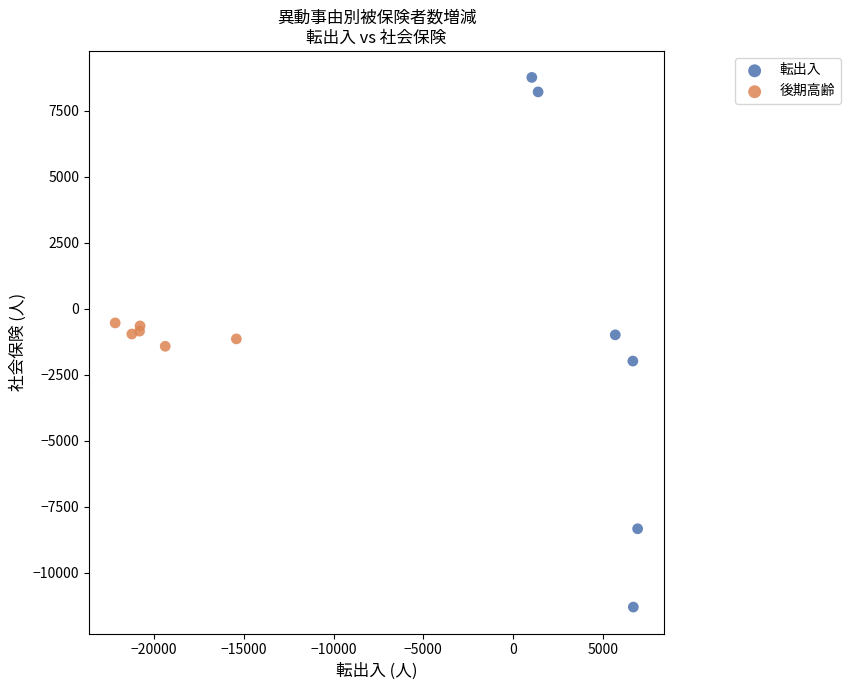

Which series contains the lowest Y value?

転出入